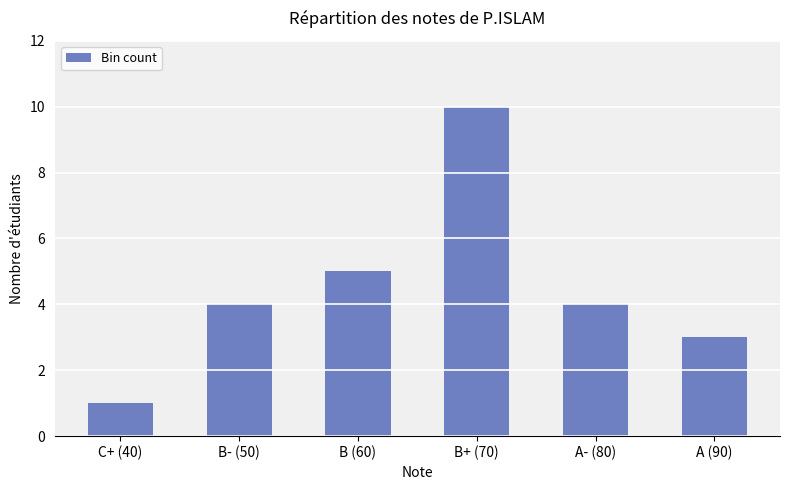

The value at B (60) is 5. True or false?

True